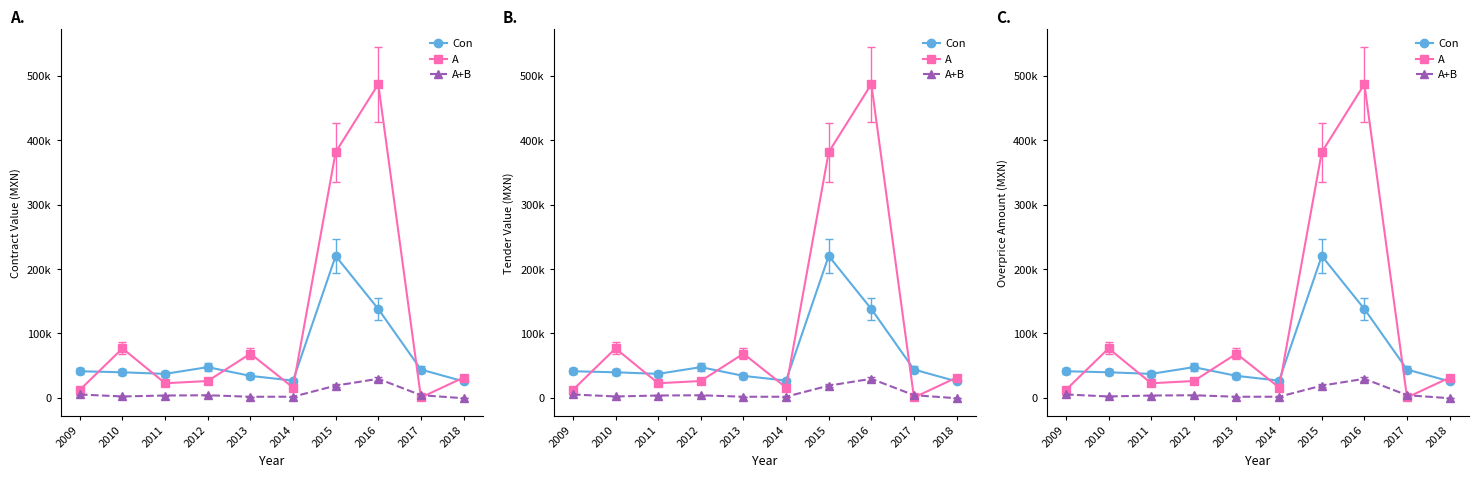

The value of A+B at 2015 is 19037.1. True or false?

True